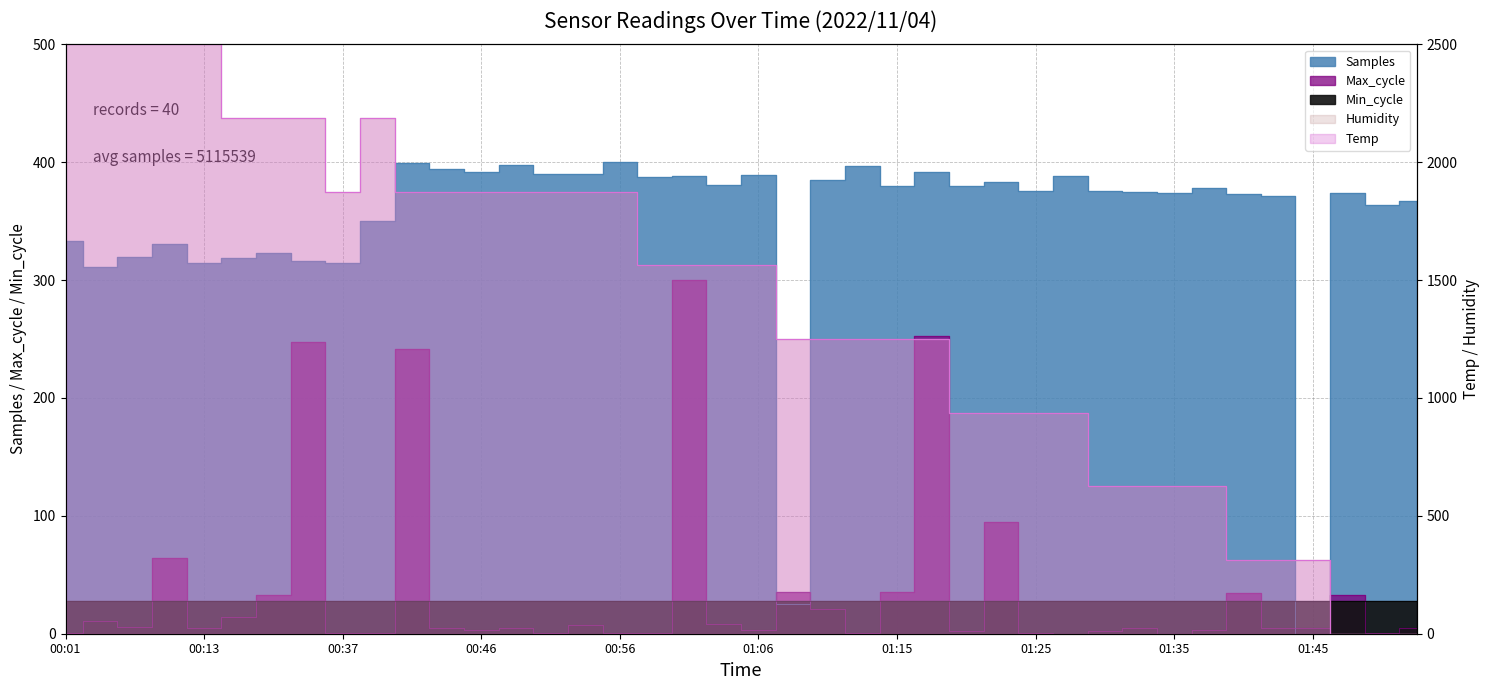

Does the chart have visible grid lines?

Yes